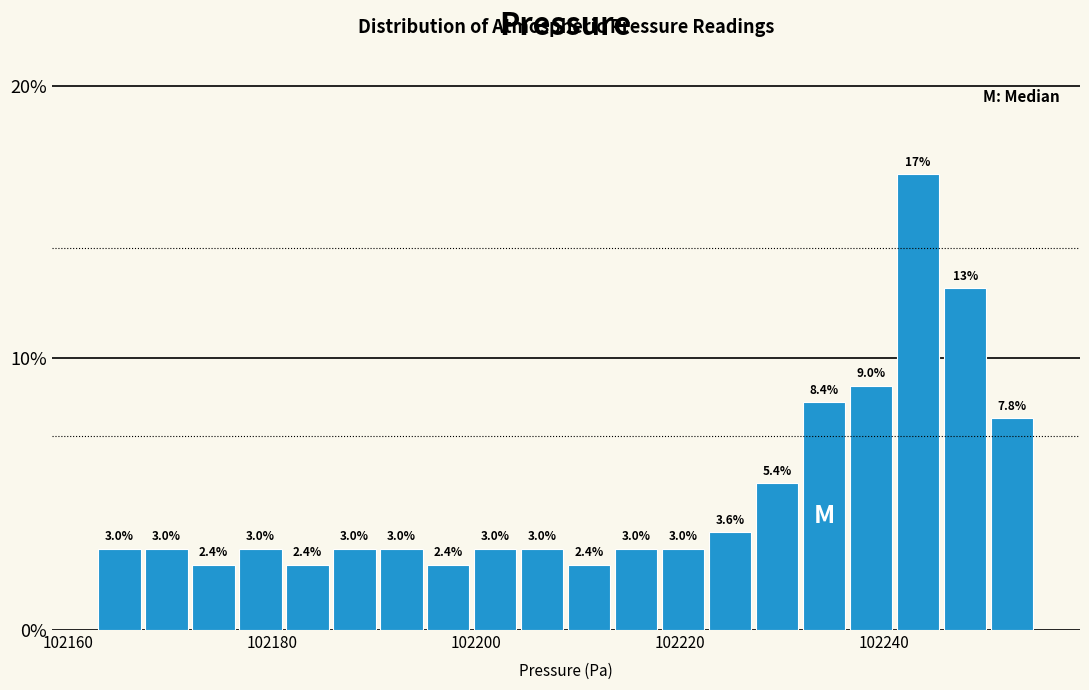

Read against the x-axis, roughly where is the centre of the tallest bar?

102244